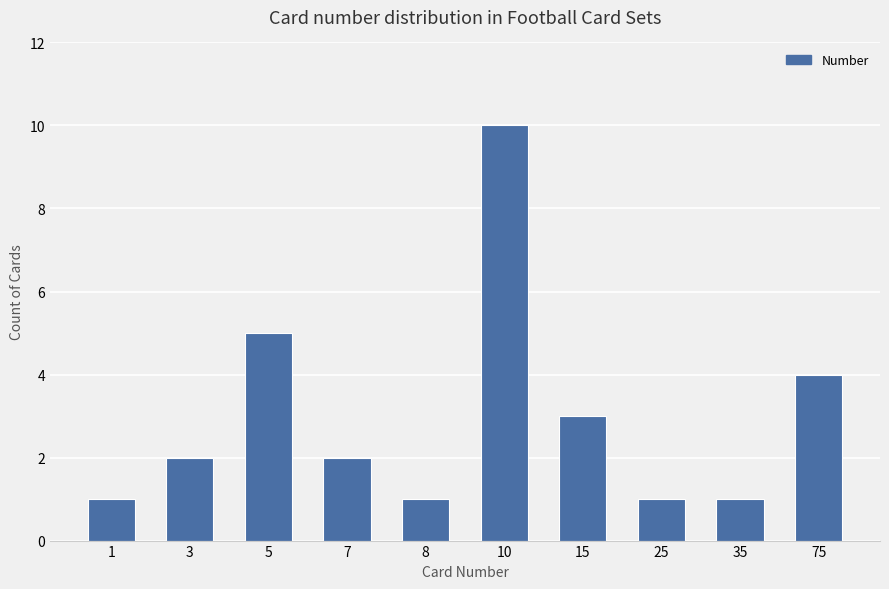

What is the ratio of the value at 1 to the value at 15?

0.3